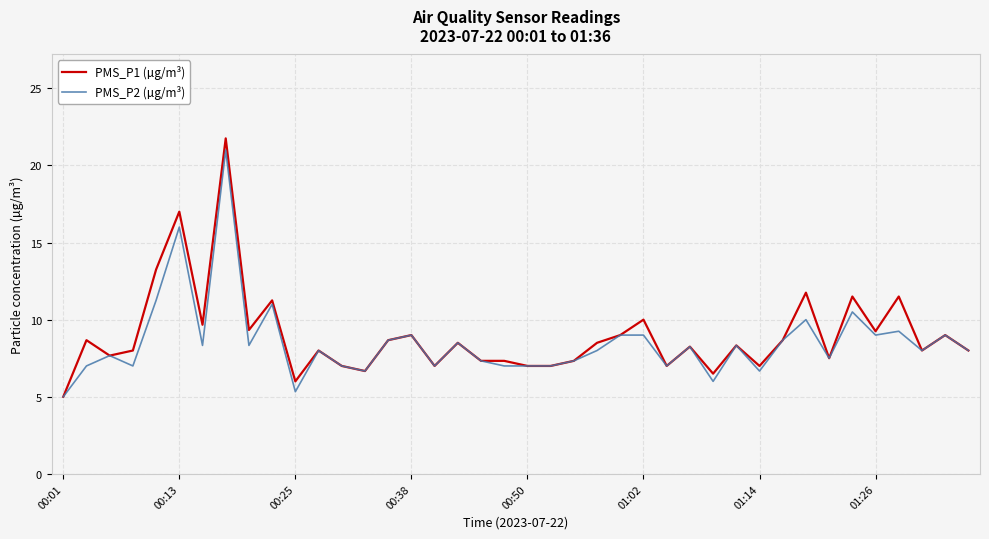

Does the chart display data point markers on the line(s)?

No